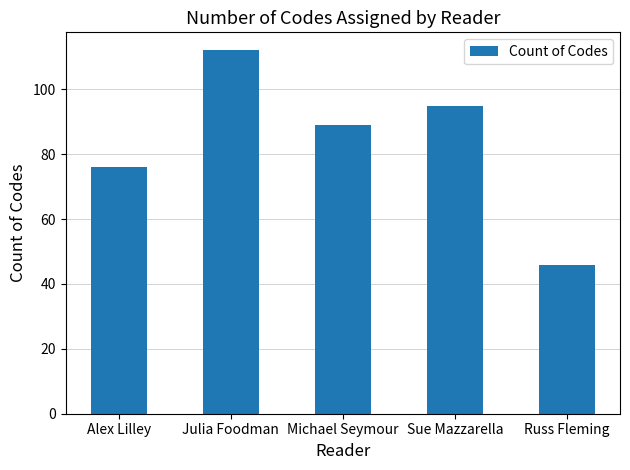

Are the bars horizontal?

No